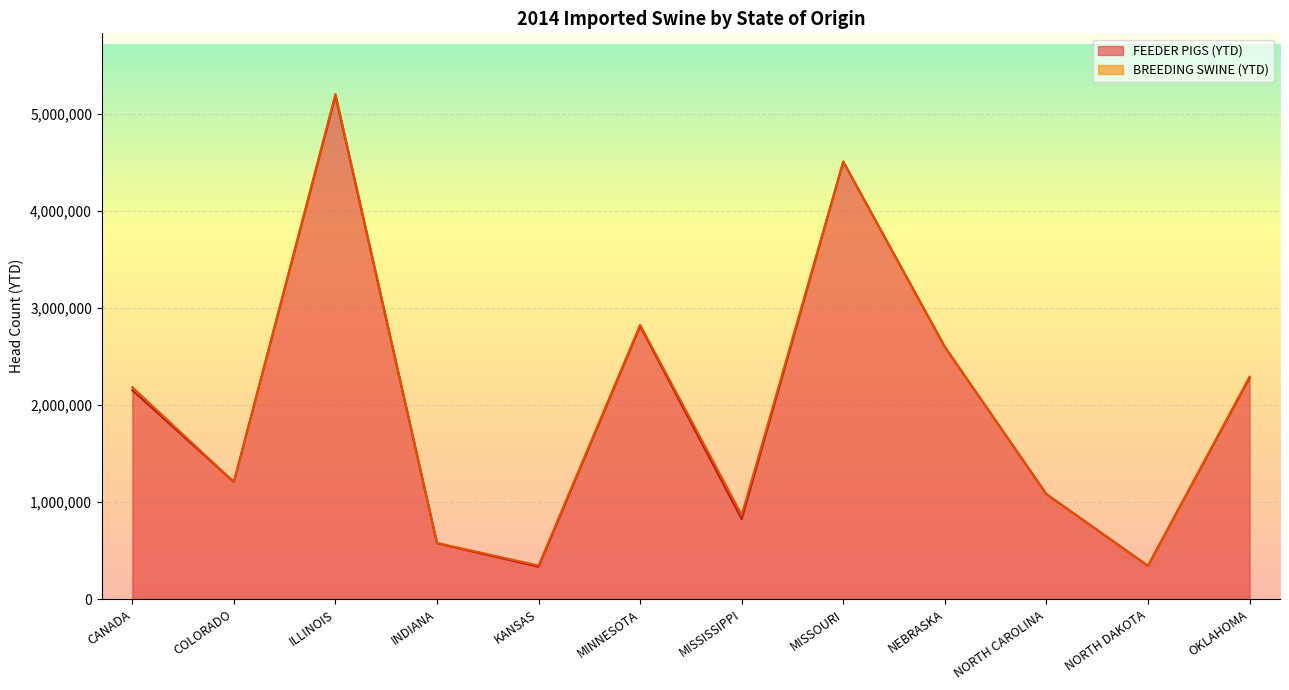

What is the greatest value displayed?

5185874